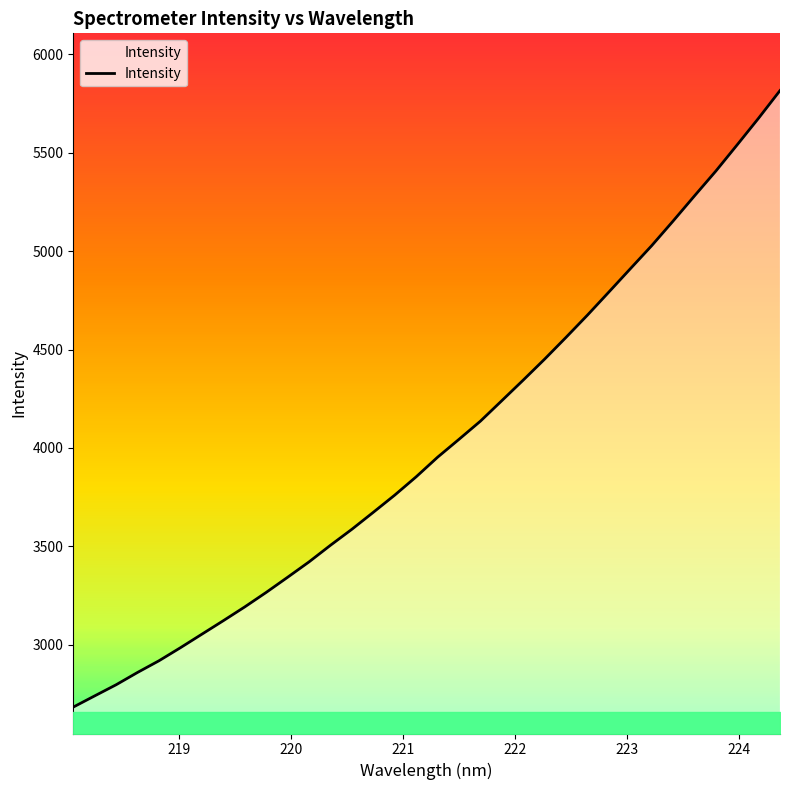

True or false: there are more than 0 points higher than both neighbors.

False